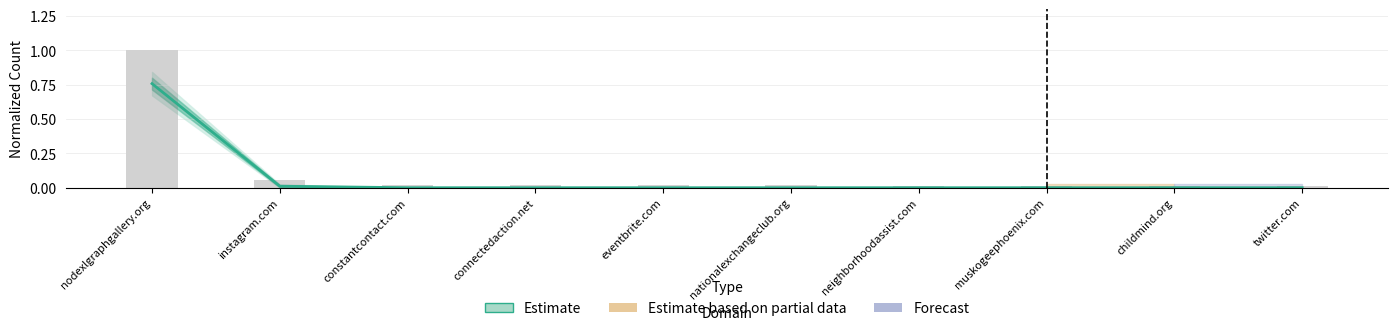

What is the average value of the Entire Graph Count series?

0.1